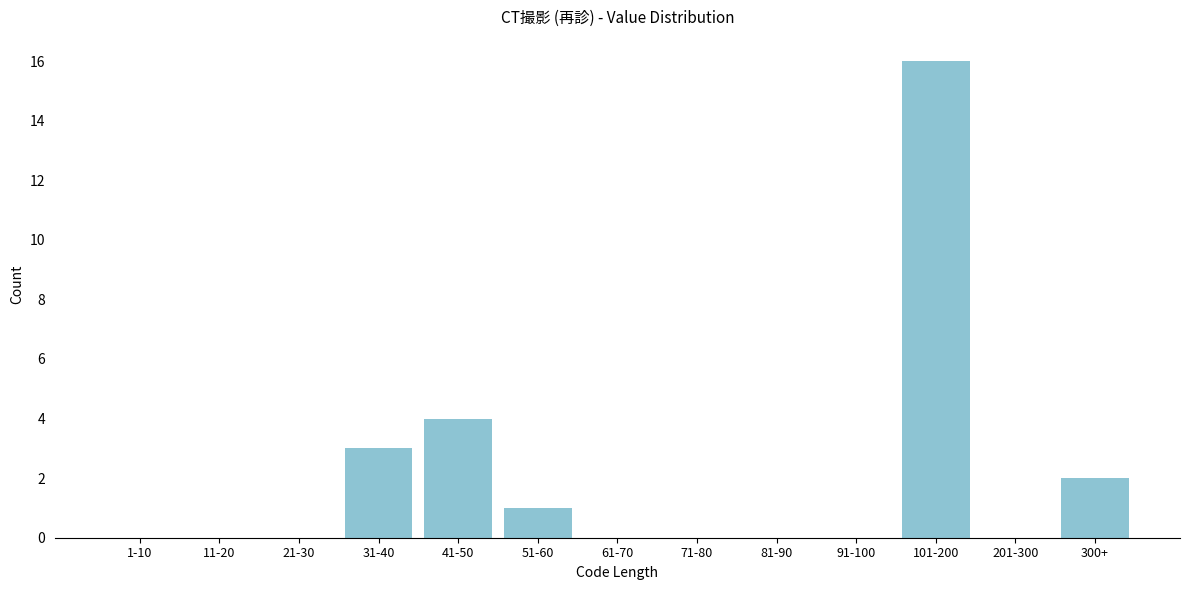

Reading left to right, what are all the values shown in this chart?

1-10=0	11-20=0	21-30=0	31-40=3	41-50=4	51-60=1	61-70=0	71-80=0	81-90=0	91-100=0	101-200=16	201-300=0	300+=2